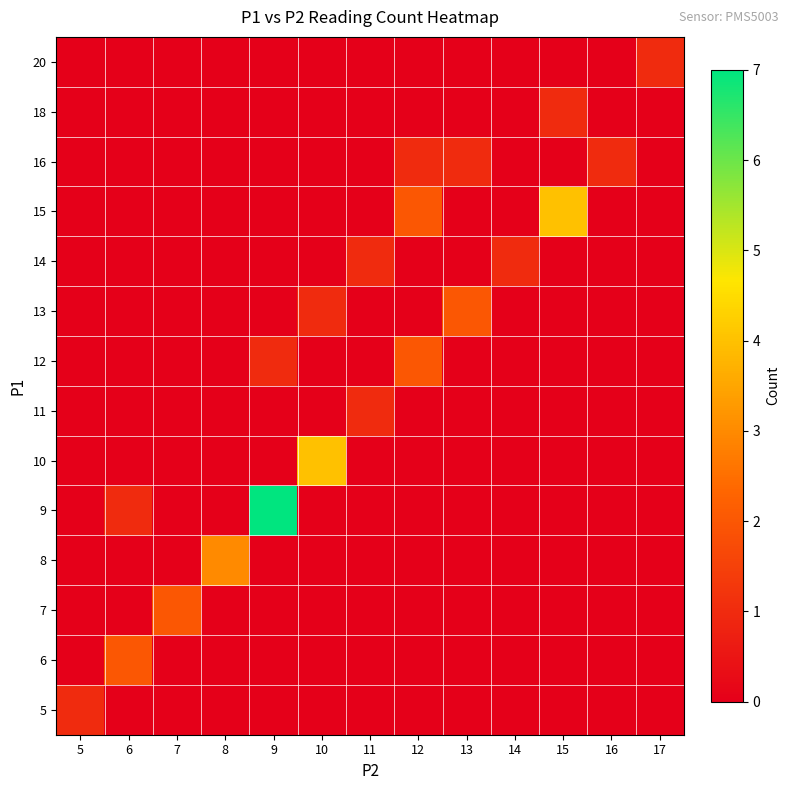

At how many categories does at least one series exceed 1?

8